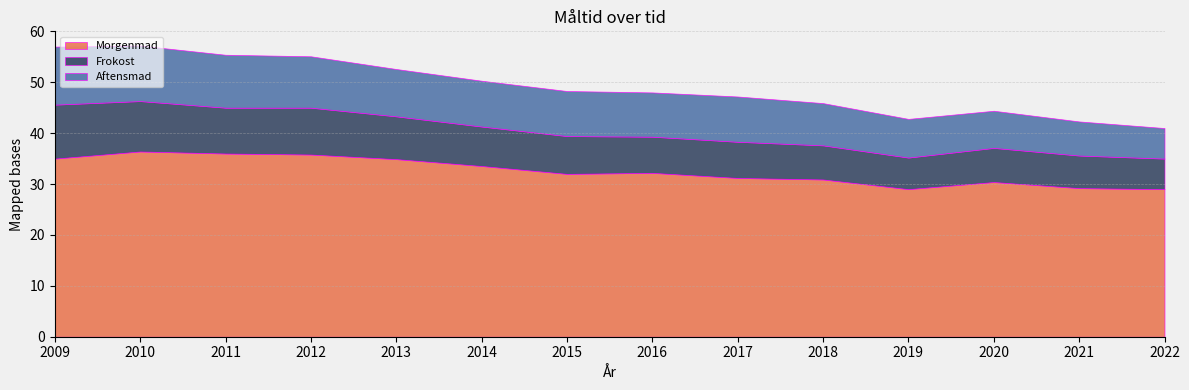

What is the average value of the Morgenmad series?

32.5